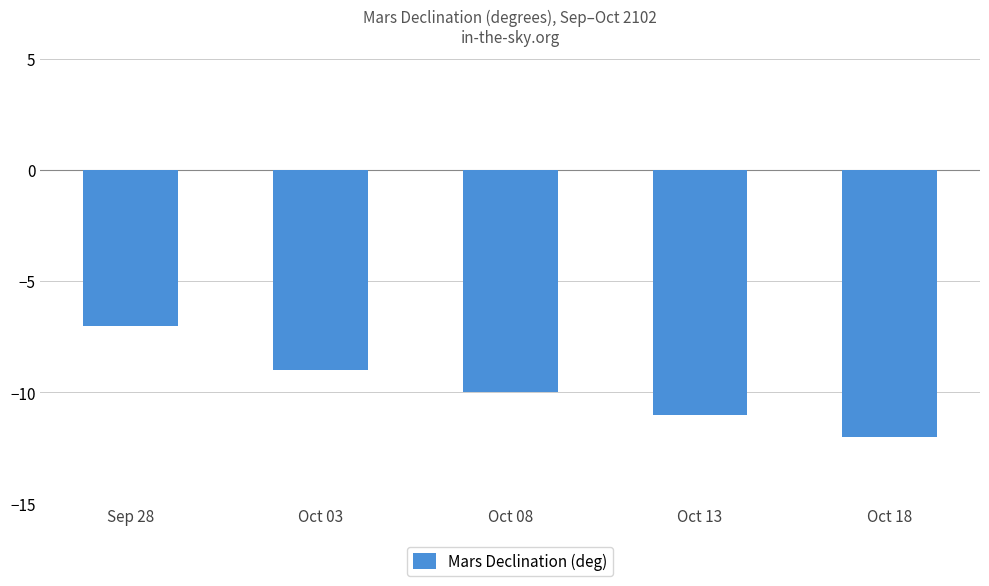

What is the value of the 5th bar from the left?

-12